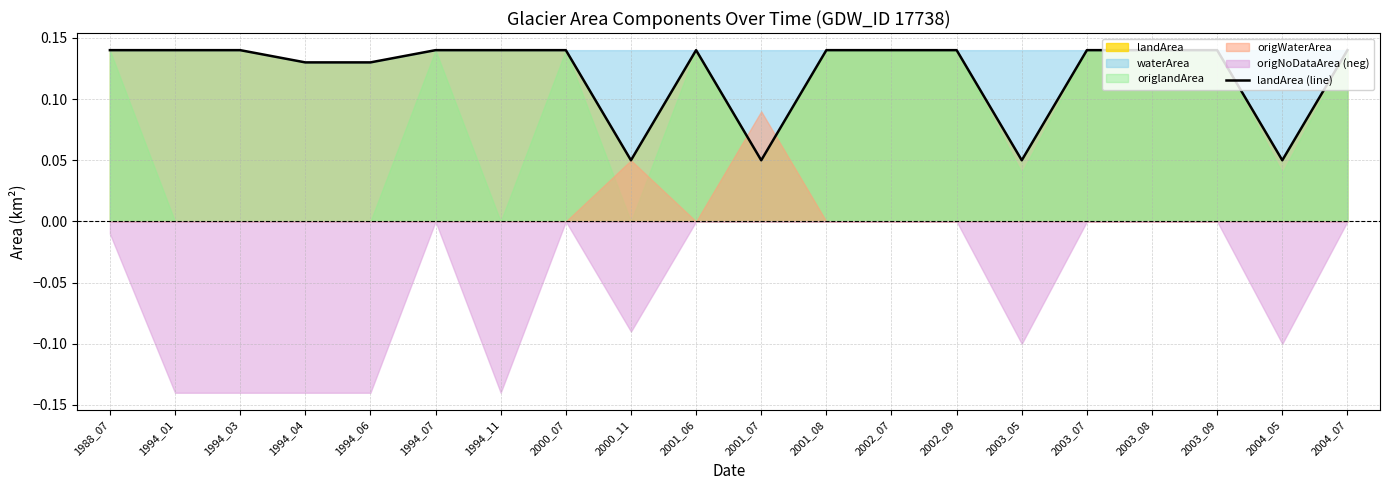

Reading left to right, extract all data points from this chart.

0.1	0.1	0.1	0.1	0.1	0.1	0.1	0.1	0.1	0.1	0.1	0.1	0.1	0.1	0.1	0.1	0.1	0.1	0.1	0.1